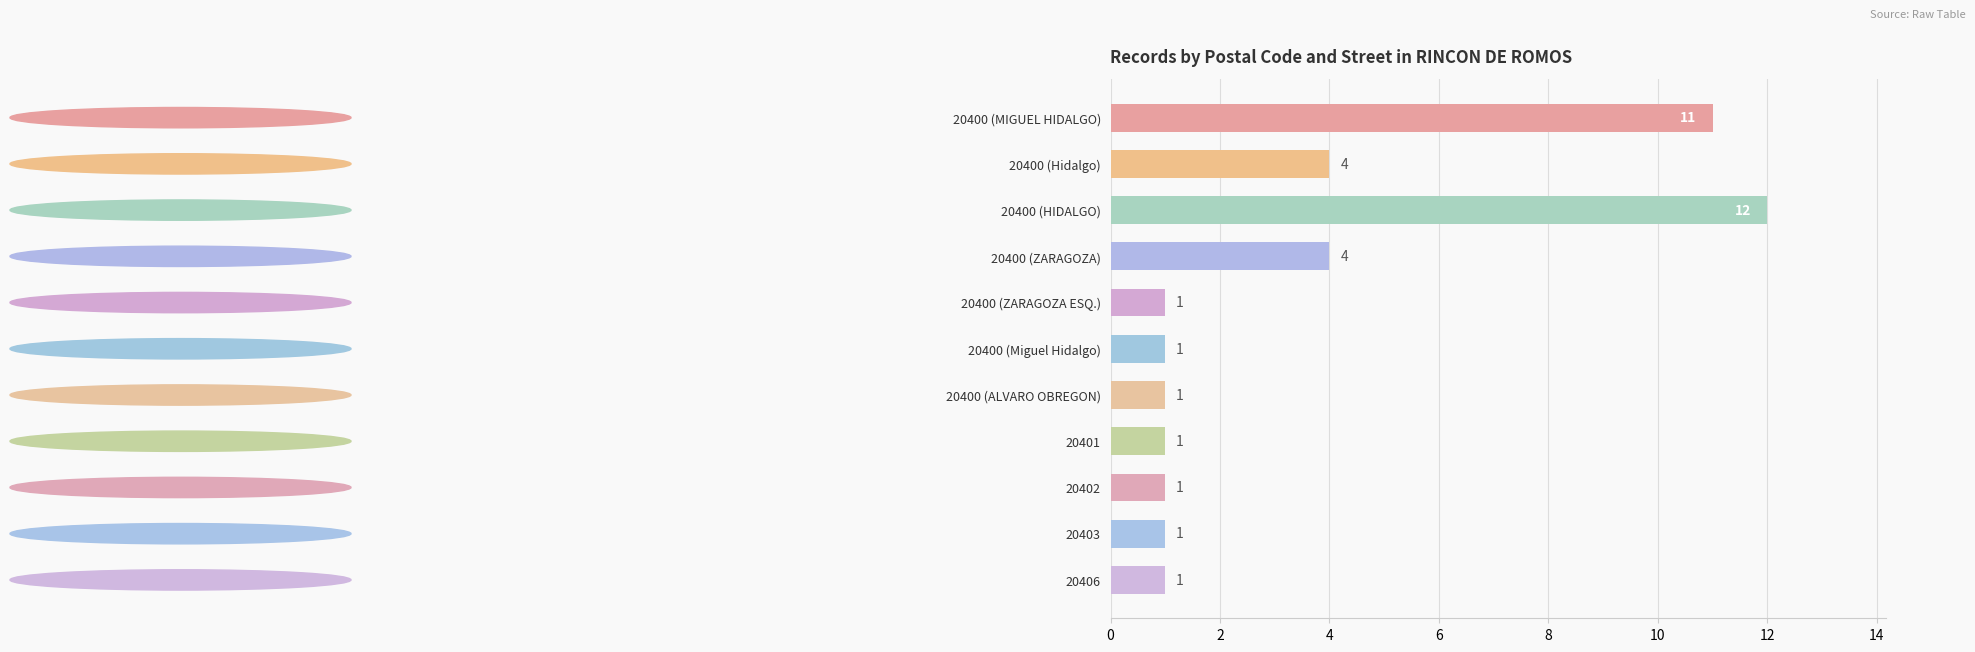

Reading bottom to top, extract all data points from this chart.

20406=1	20403=1	20402=1	20401=1	20400 (ALVARO OBREGON)=1	20400 (Miguel Hidalgo)=1	20400 (ZARAGOZA ESQ.)=1	20400 (ZARAGOZA)=4	20400 (HIDALGO)=12	20400 (Hidalgo)=4	20400 (MIGUEL HIDALGO)=11